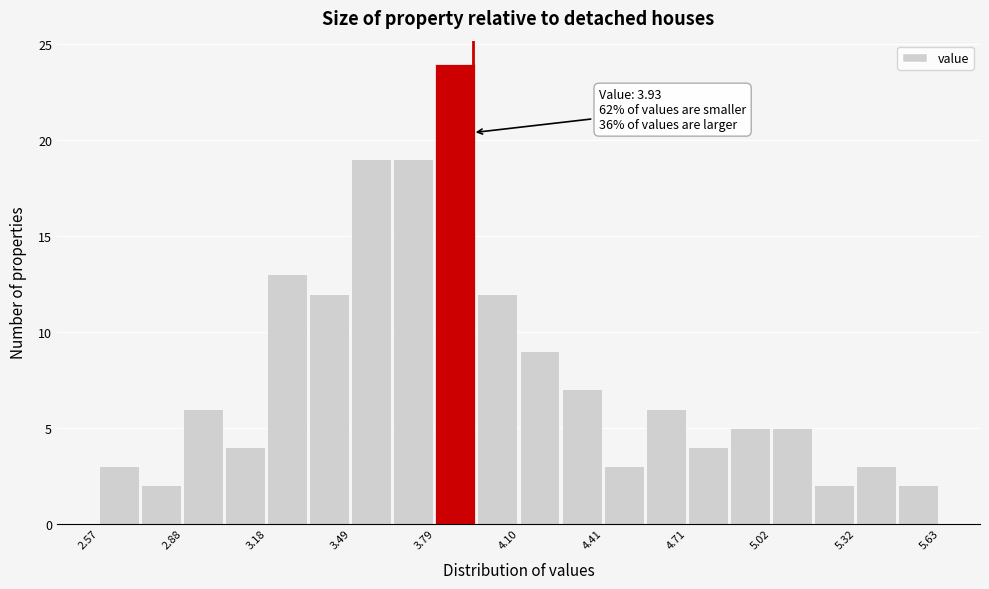

Read against the x-axis, roughly where is the centre of the tallest bar?

3.85